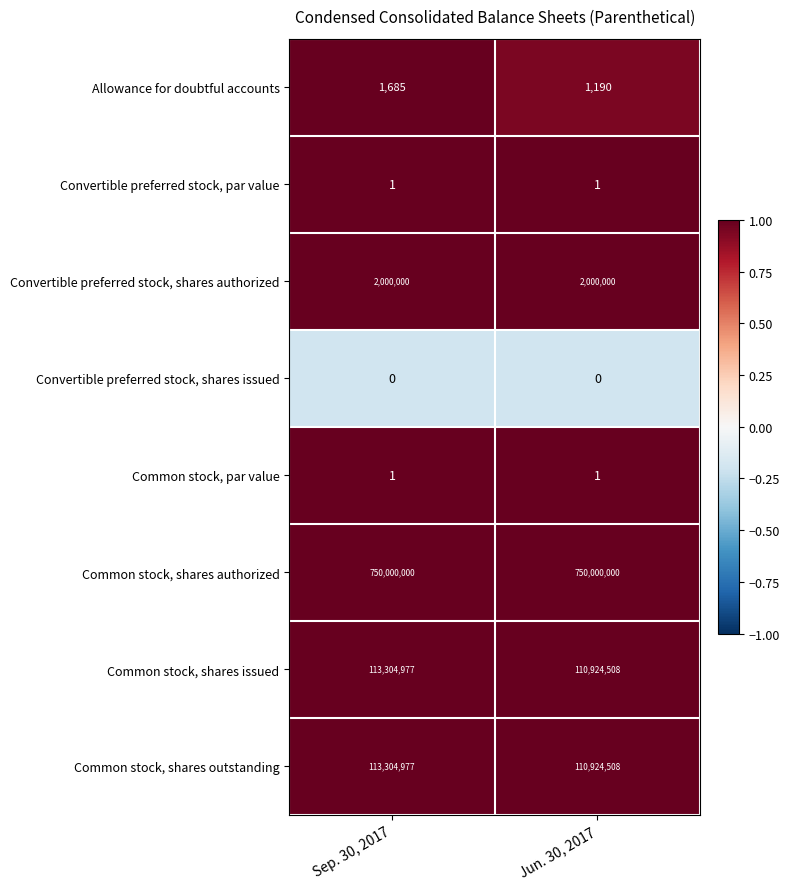

What is the spread (max minus min) of values at Jun. 30, 2017?

750000000